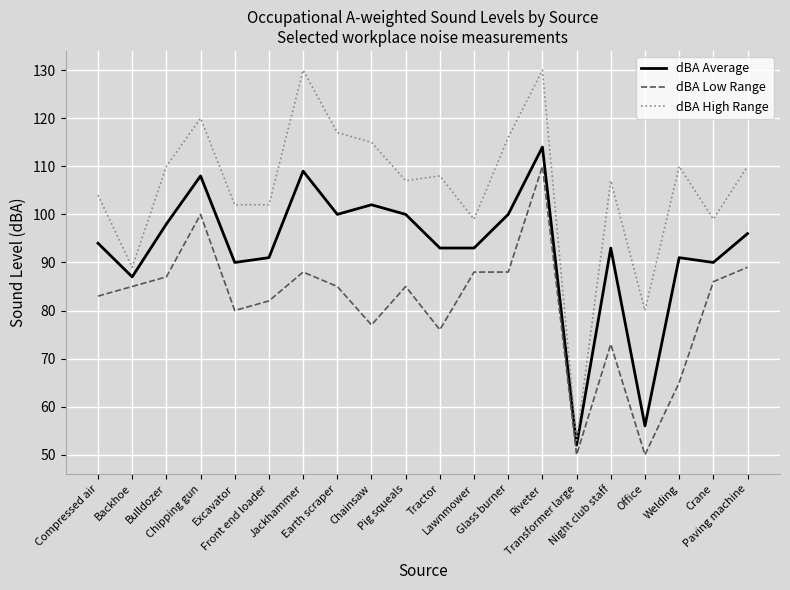

At which label does dBA Average reach its peak?

Riveter